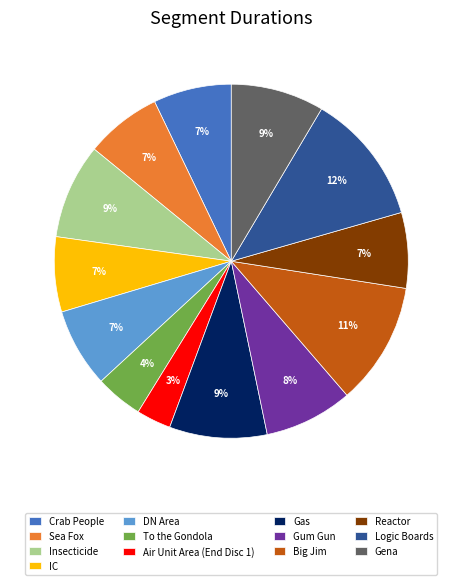

True or false: DN Area accounts for 7% of the total.

True